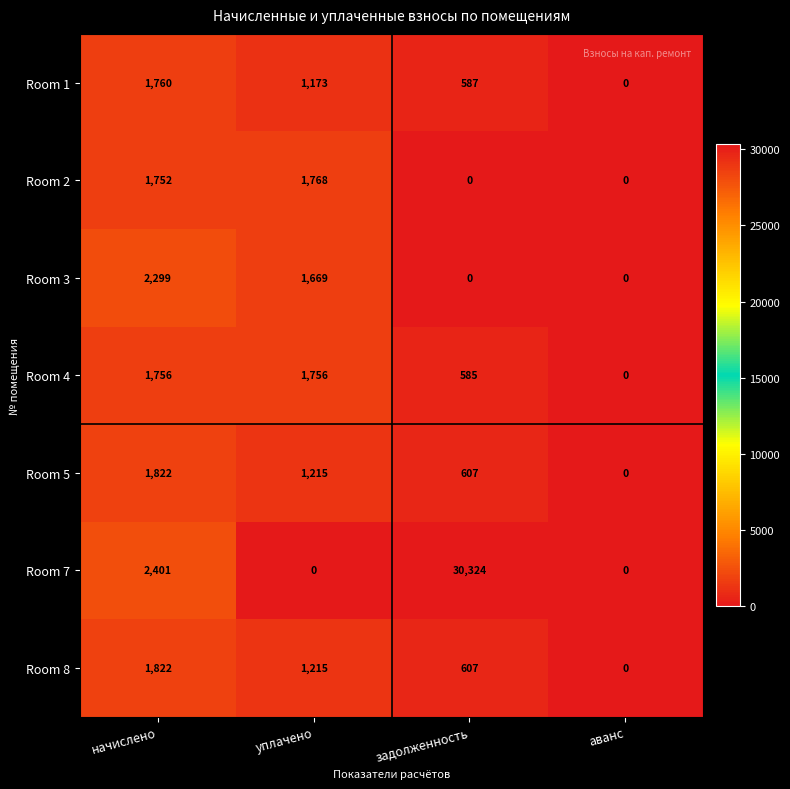

Which series has the largest total across all categories?

Room 7